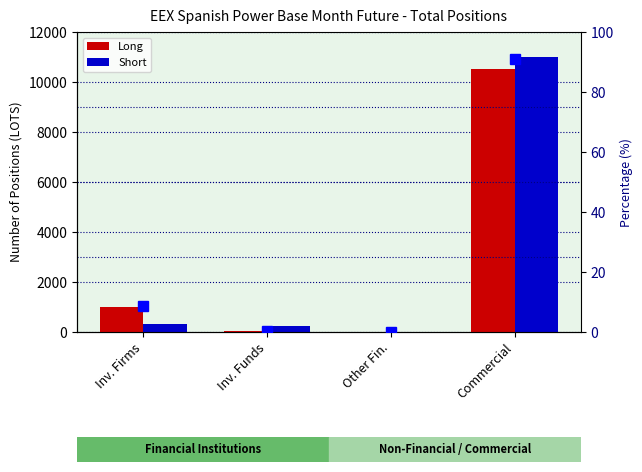

At which label does Long first exceed 1007?

Inv. Firms